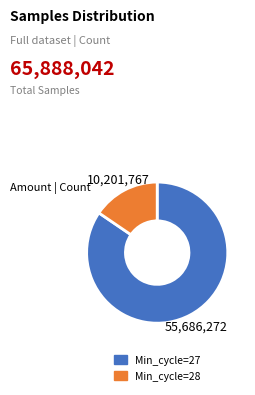

Is there a majority slice in this chart?

Yes